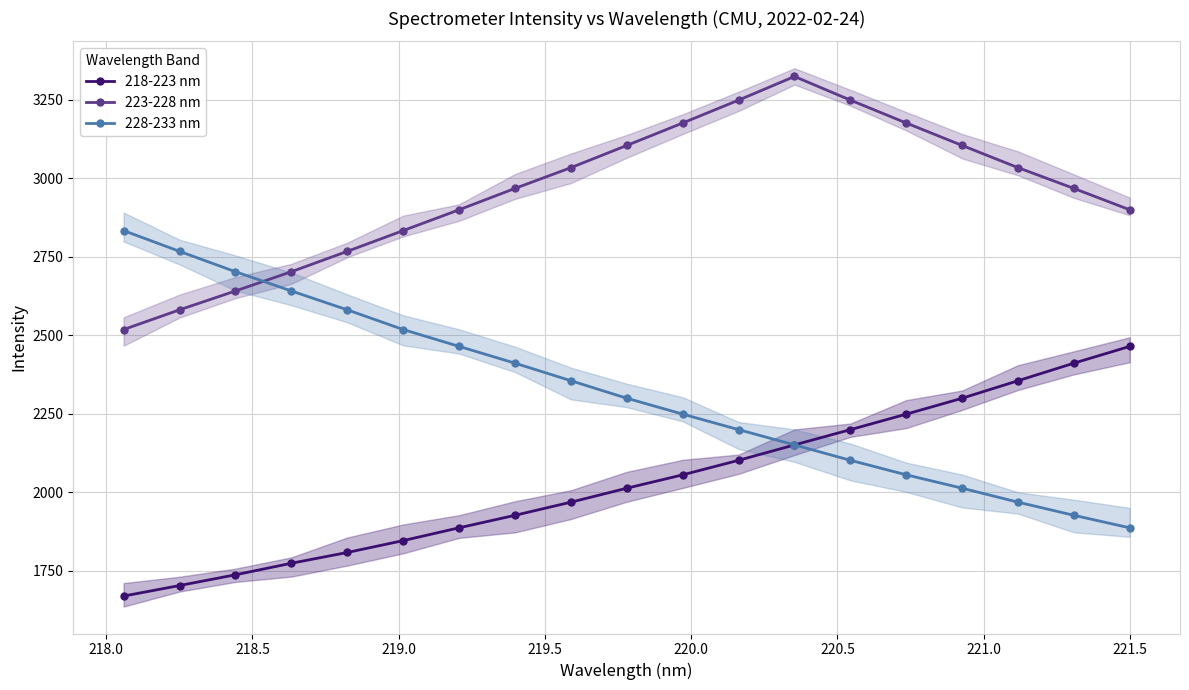

What is the spread (max minus min) of values at 14?

1120.4